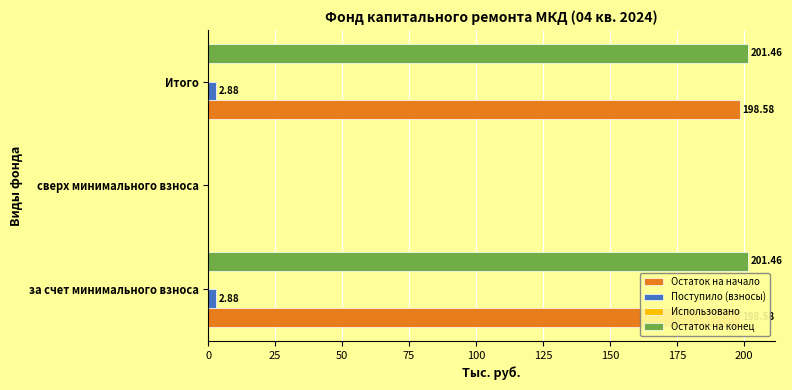

What value does the Остаток на начало series have at за счет минимального взноса?

198.6